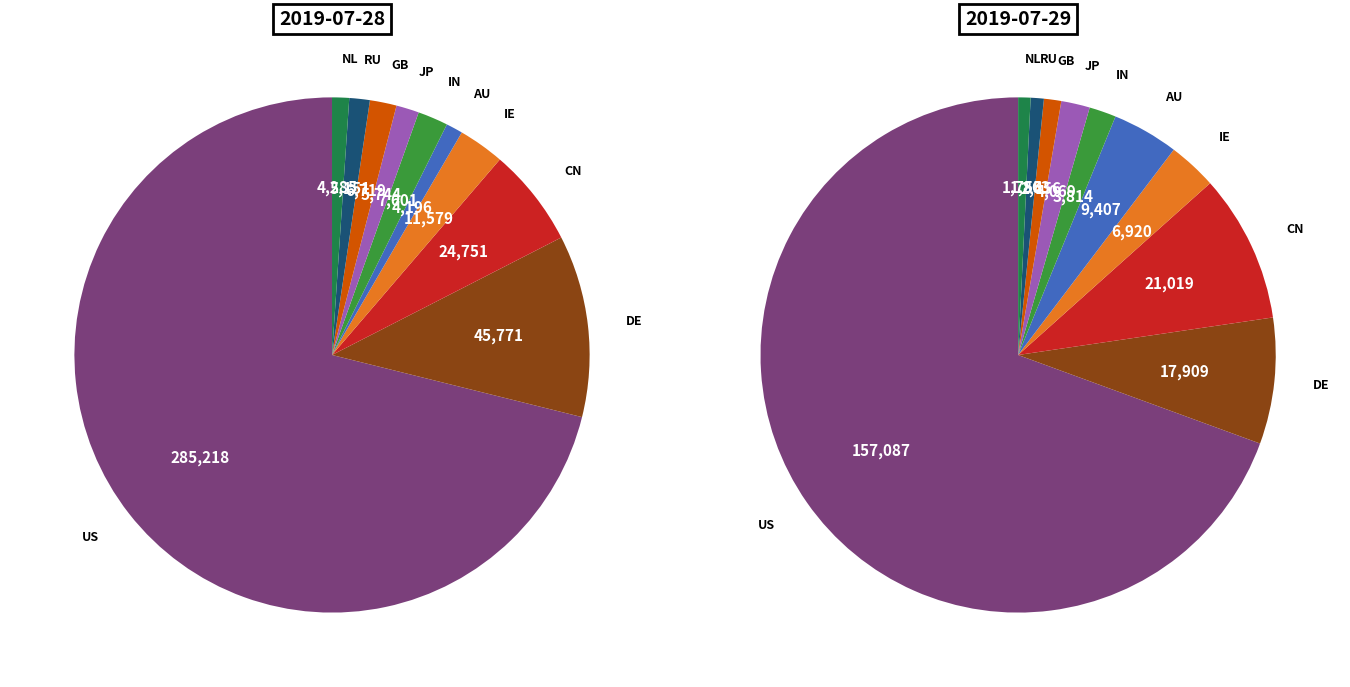

To the nearest percent, what is the average slice percentage?

10%